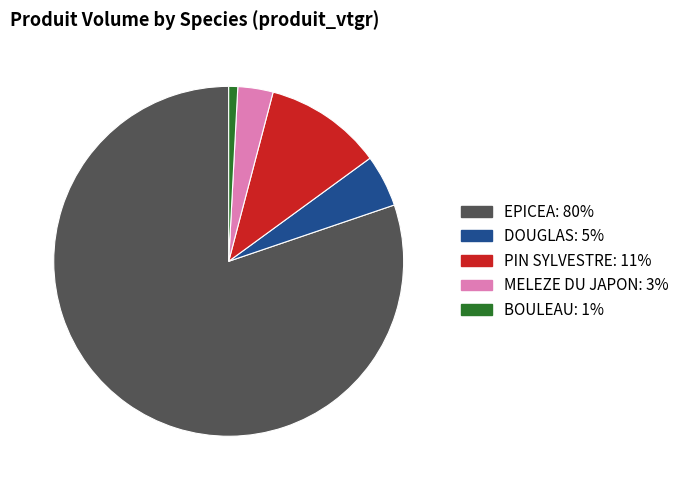

How many slices are in this pie chart?

5